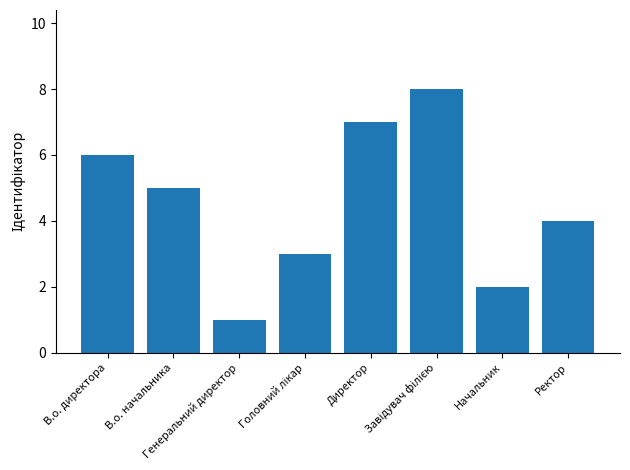

What is the sum of all values?

36